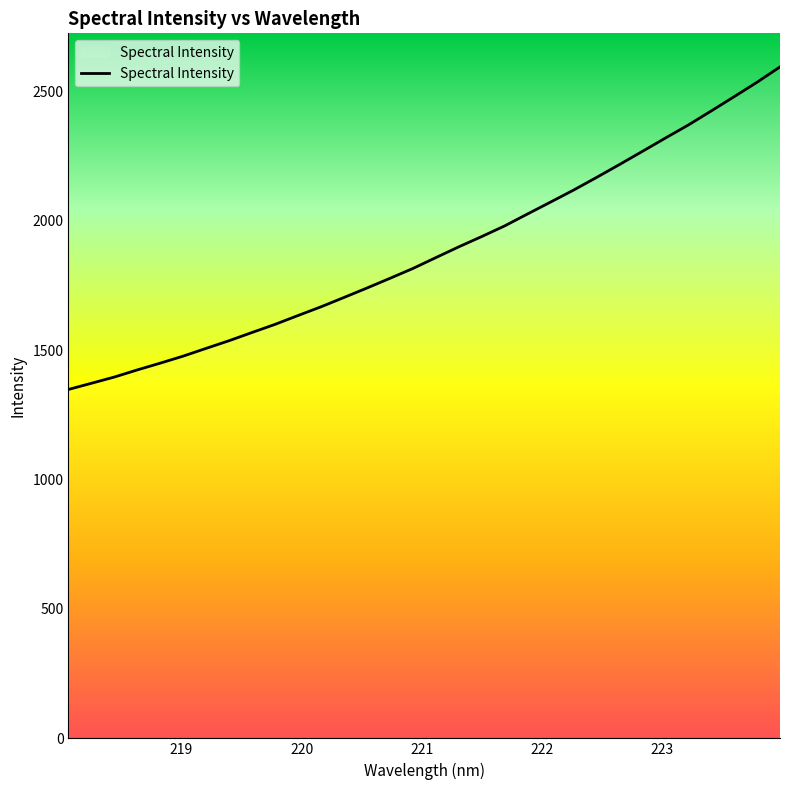

What is the greatest value displayed?

2593.7